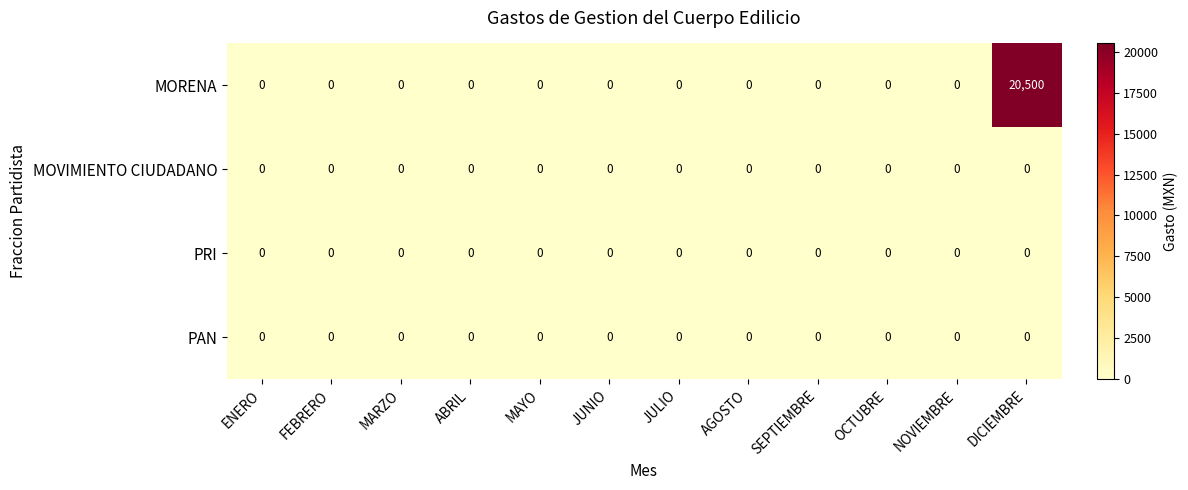

Which series has the widest spread of values?

MORENA